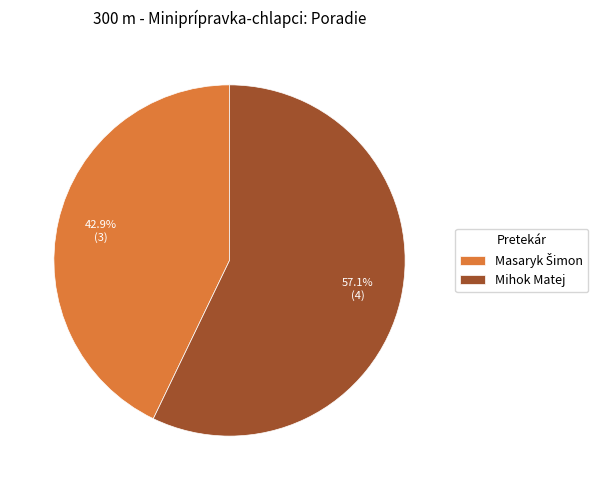

How many slices are in this pie chart?

2